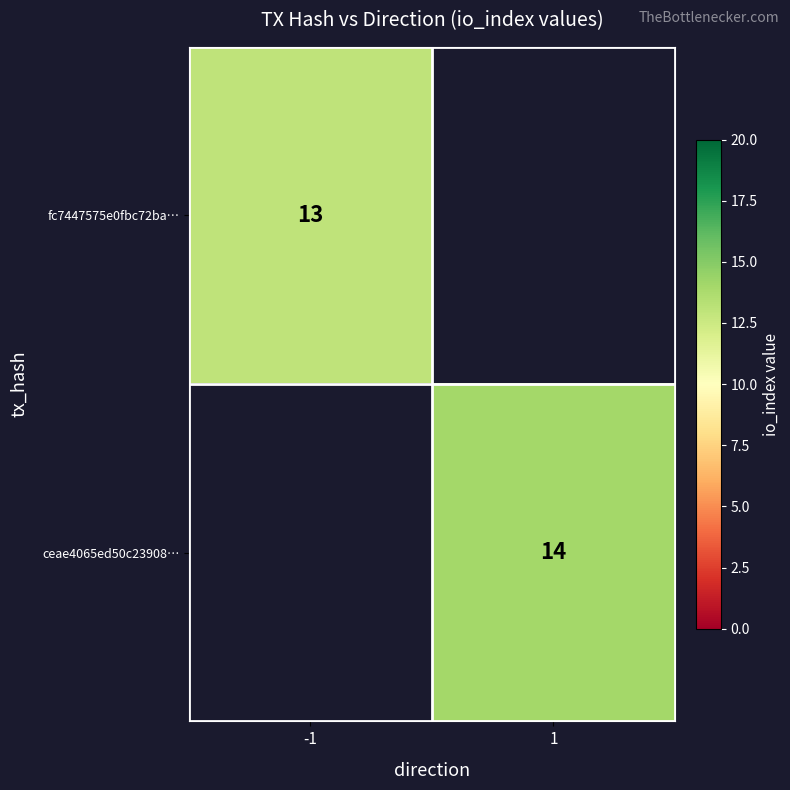

Which label corresponds to the largest value in the chart?

1